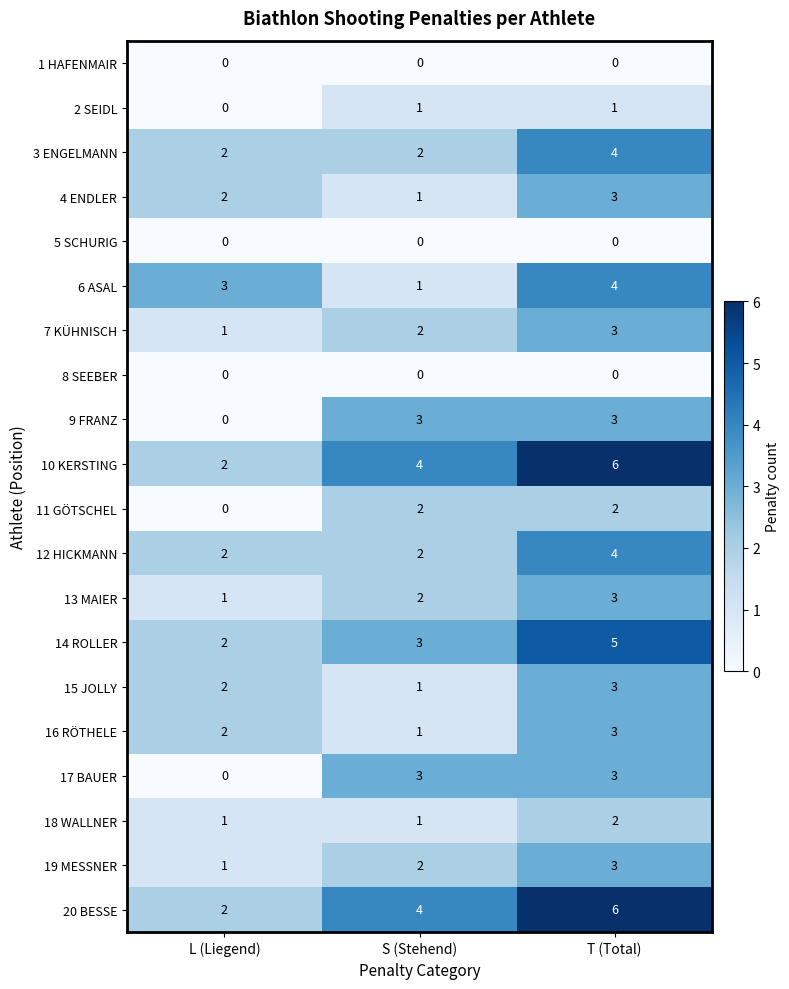

Between S (Stehend) and T (Total), which series saw the biggest shift?

6 ASAL